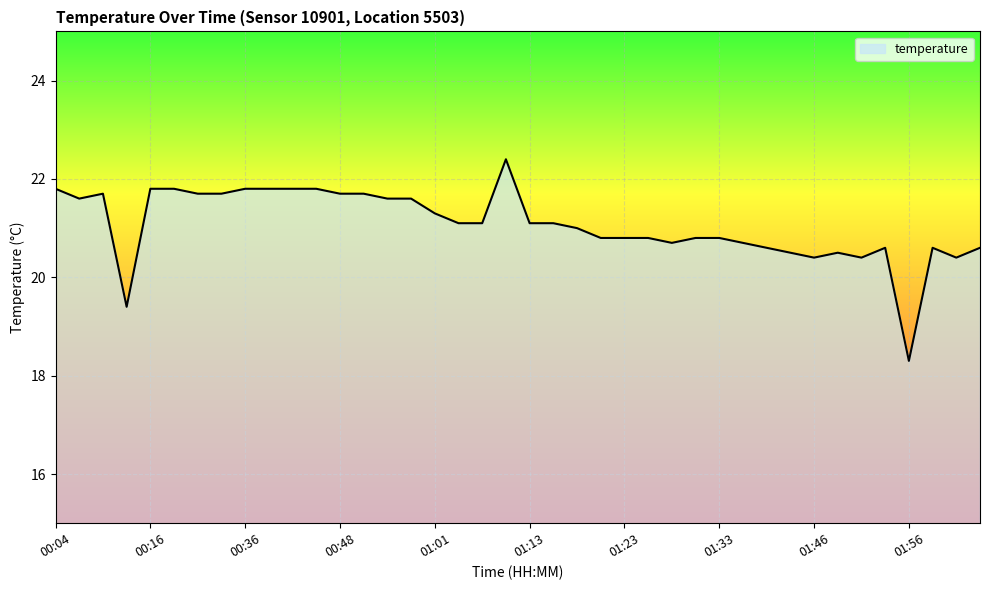

What is the minimum value shown in the chart?

18.3